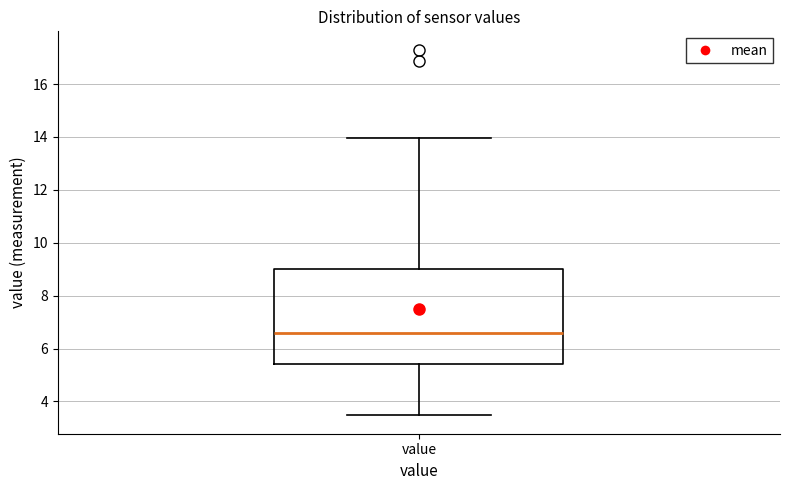

Where does the lower whisker of the box for value end on the y-axis? The values are not printed on the chart, so give them approximately, as read against the axis.

3.4